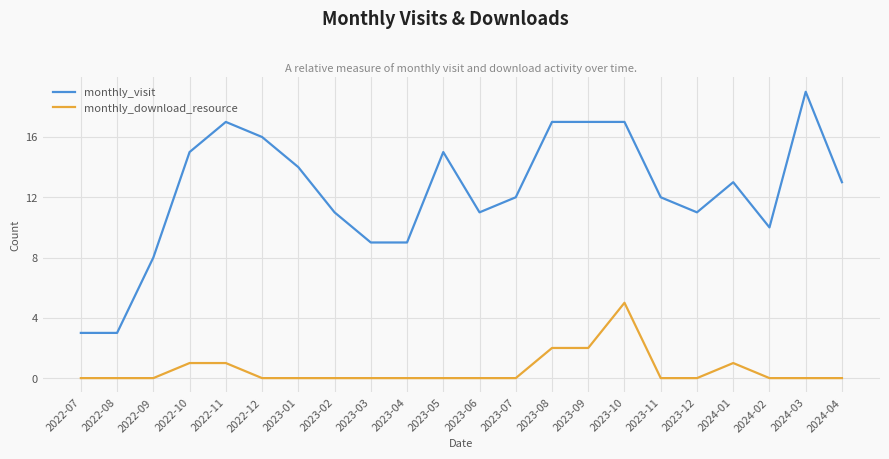

The value of monthly_download_resource at 2023-04 is -2. True or false?

False